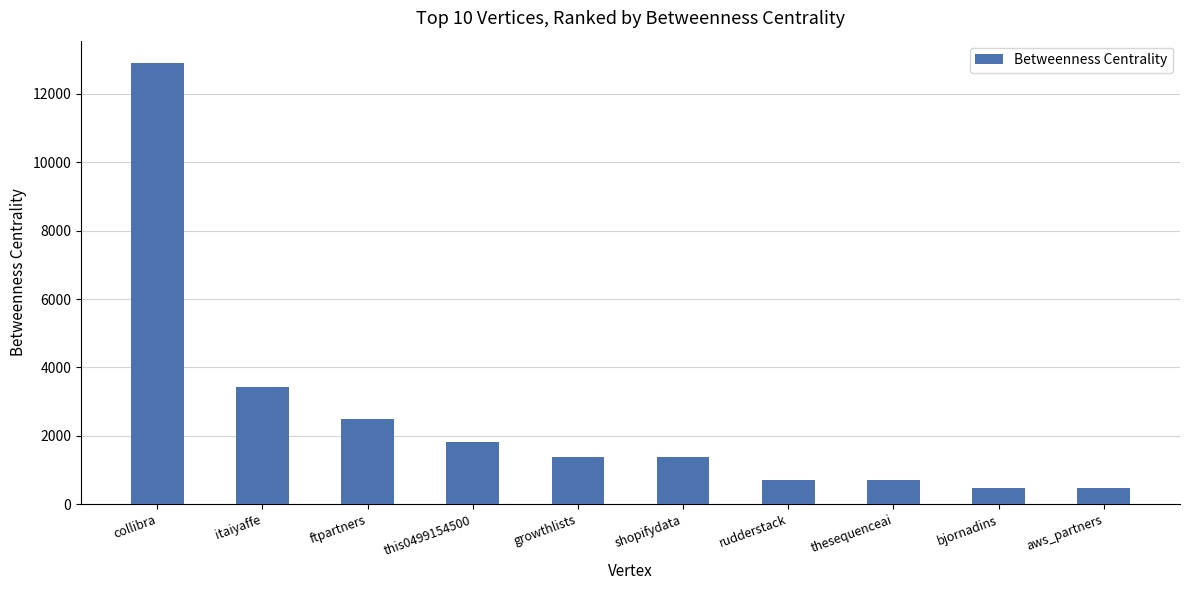

Where is the data nearest to the value 6689?

itaiyaffe